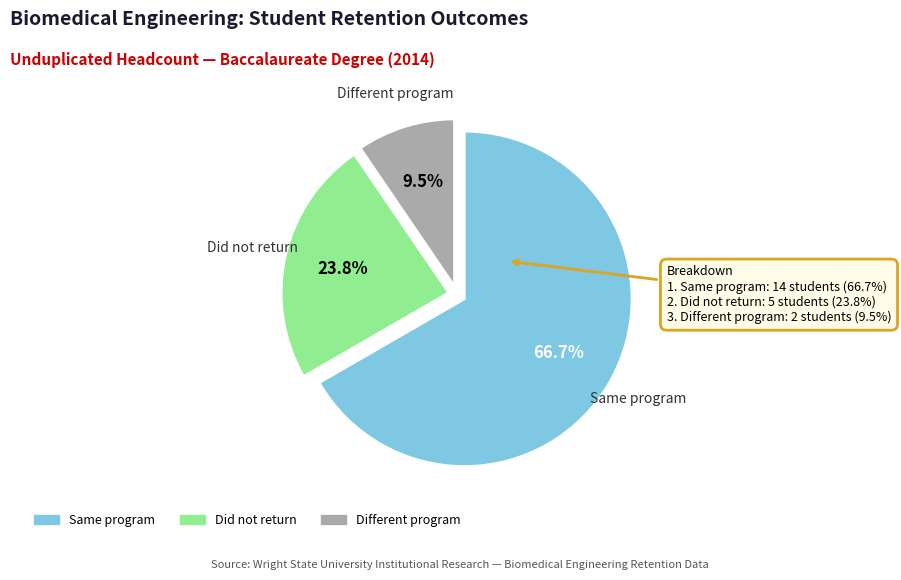

Which category has the biggest portion of the pie?

Same program